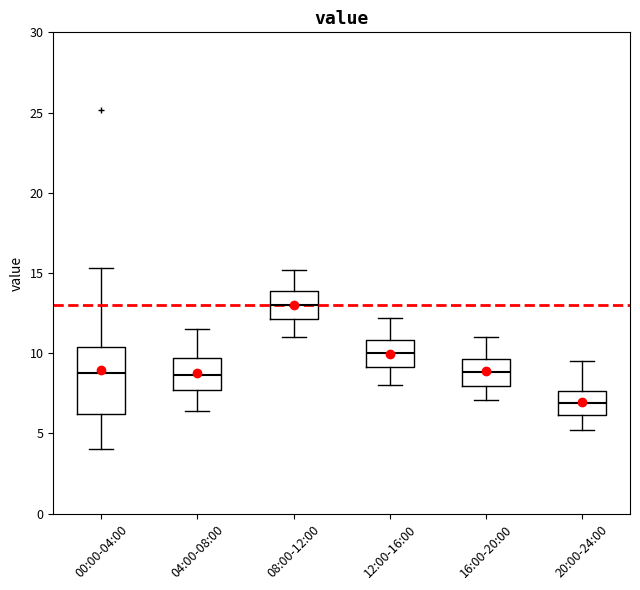

Reading left to right, read every box against the y-axis: the position of its median line, the range the box covers, and the ends of its whiskers. The values are not printed on the chart, so give them approximately, as read against the axis.

00:00-04:00: median 9.0, box 6.0 to 10.5, whiskers 4.0 to 15.5
04:00-08:00: median 8.5, box 7.5 to 9.5, whiskers 6.5 to 11.5
08:00-12:00: median 13.0, box 12.0 to 14.0, whiskers 11.0 to 15.0
12:00-16:00: median 10.0, box 9.0 to 11.0, whiskers 8.0 to 12.0
16:00-20:00: median 9.0, box 8.0 to 9.5, whiskers 7.0 to 11.0
20:00-24:00: median 7.0, box 6.0 to 7.5, whiskers 5.0 to 9.5